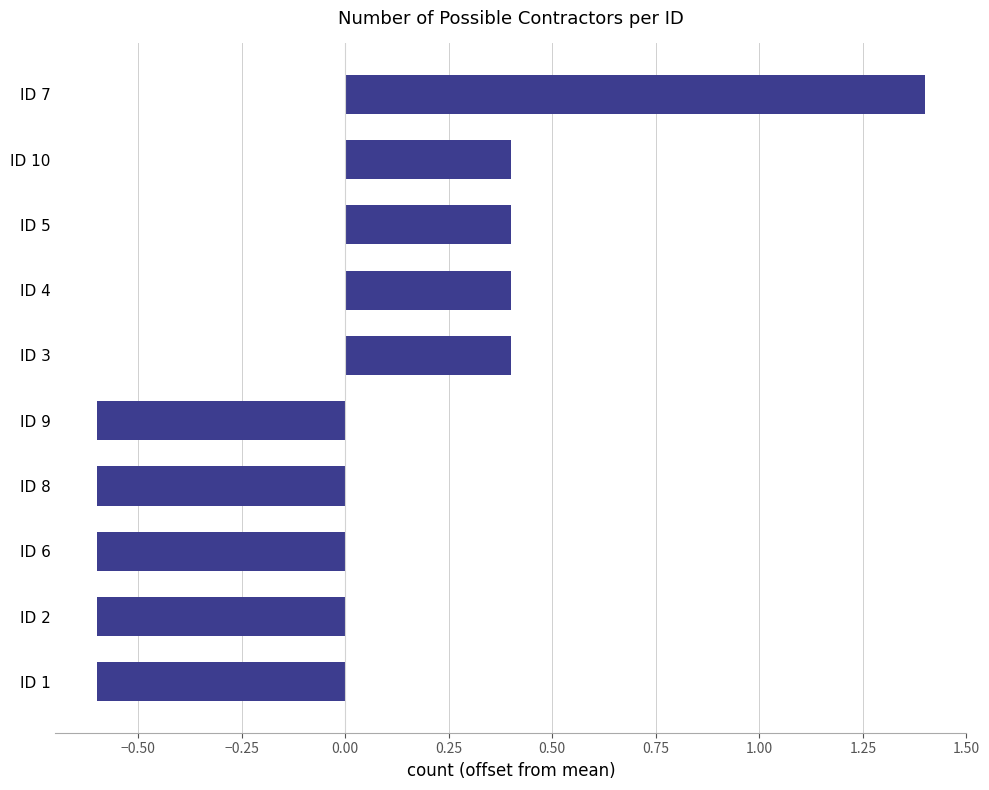

Reading top to bottom, list all the values displayed in this chart.

1.4	0.4	0.4	0.4	0.4	-0.6	-0.6	-0.6	-0.6	-0.6